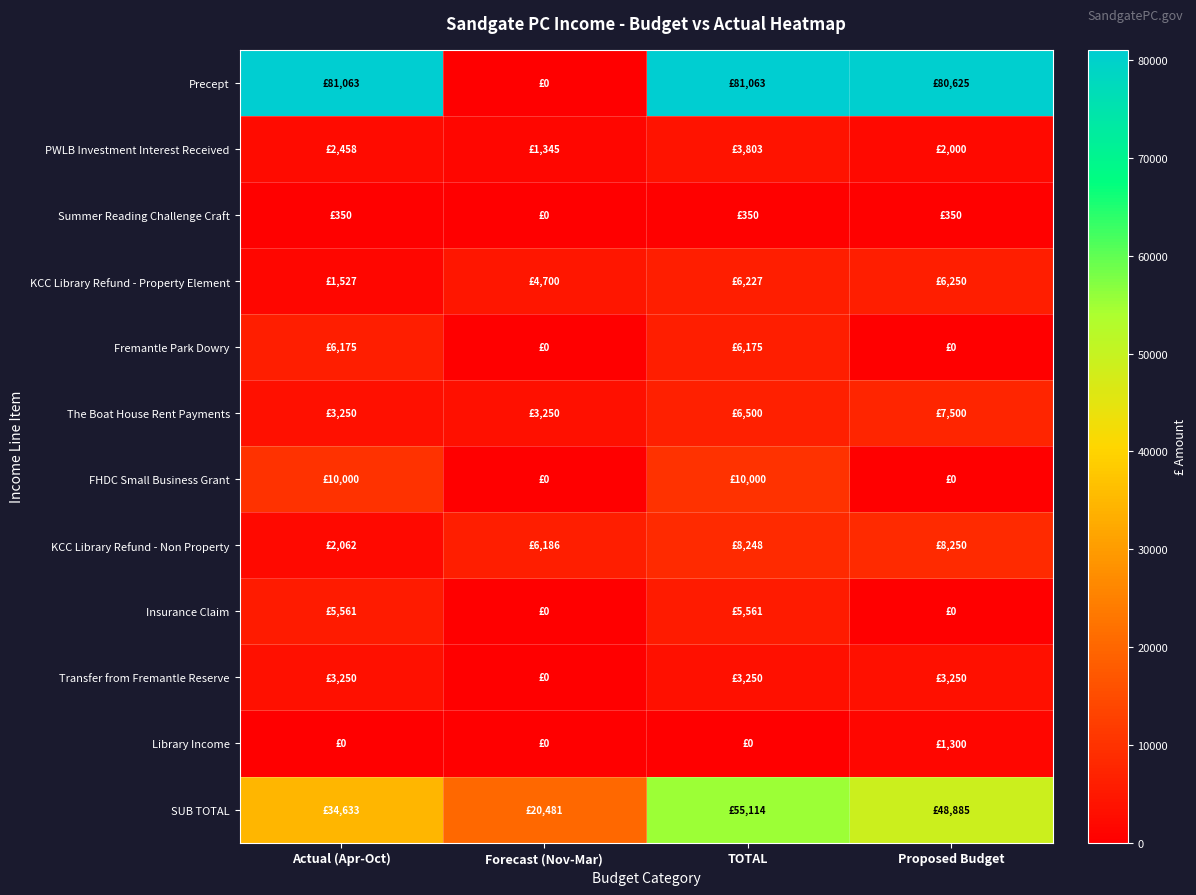

Reading right to left, list all the values displayed in this chart.

Precept: Proposed Budget=80625	TOTAL=81063	Forecast (Nov-Mar)=0	Actual (Apr-Oct)=81063
PWLB Investment Interest Received: Proposed Budget=2000	TOTAL=3803	Forecast (Nov-Mar)=1345	Actual (Apr-Oct)=2458
Summer Reading Challenge Craft: Proposed Budget=350	TOTAL=350	Forecast (Nov-Mar)=0	Actual (Apr-Oct)=350
KCC Library Refund - Property Element: Proposed Budget=6250	TOTAL=6227	Forecast (Nov-Mar)=4700	Actual (Apr-Oct)=1527
Fremantle Park Dowry: Proposed Budget=0	TOTAL=6175	Forecast (Nov-Mar)=0	Actual (Apr-Oct)=6175
The Boat House Rent Payments: Proposed Budget=7500	TOTAL=6500	Forecast (Nov-Mar)=3250	Actual (Apr-Oct)=3250
FHDC Small Business Grant: Proposed Budget=0	TOTAL=10000	Forecast (Nov-Mar)=0	Actual (Apr-Oct)=10000
KCC Library Refund - Non Property: Proposed Budget=8250	TOTAL=8248	Forecast (Nov-Mar)=6186	Actual (Apr-Oct)=2062
Insurance Claim: Proposed Budget=0	TOTAL=5561	Forecast (Nov-Mar)=0	Actual (Apr-Oct)=5561
Transfer from Fremantle Reserve: Proposed Budget=3250	TOTAL=3250	Forecast (Nov-Mar)=0	Actual (Apr-Oct)=3250
Library Income: Proposed Budget=1300	TOTAL=0	Forecast (Nov-Mar)=0	Actual (Apr-Oct)=0
SUB TOTAL: Proposed Budget=48885	TOTAL=55114	Forecast (Nov-Mar)=20481	Actual (Apr-Oct)=34633